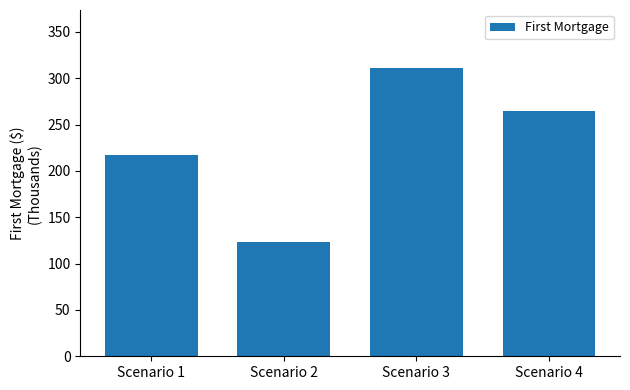

What is the smallest value displayed?

123404.8